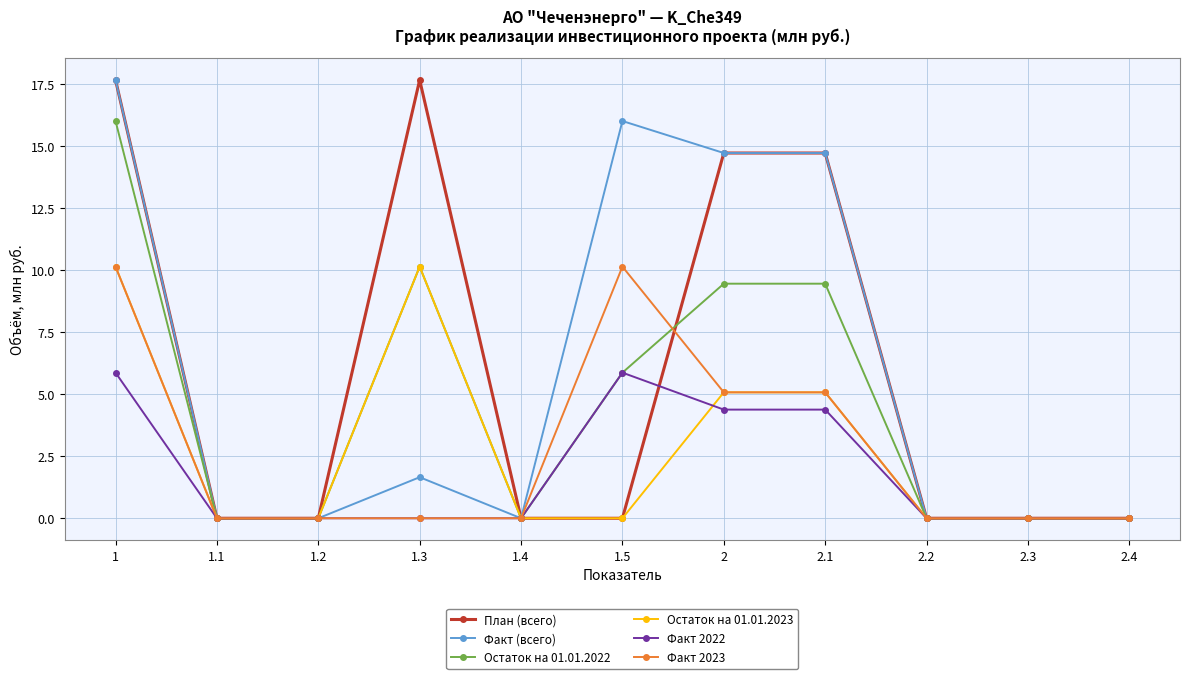

True or false: Остаток на 01.01.2023 has more than 0 interior local peaks.

True